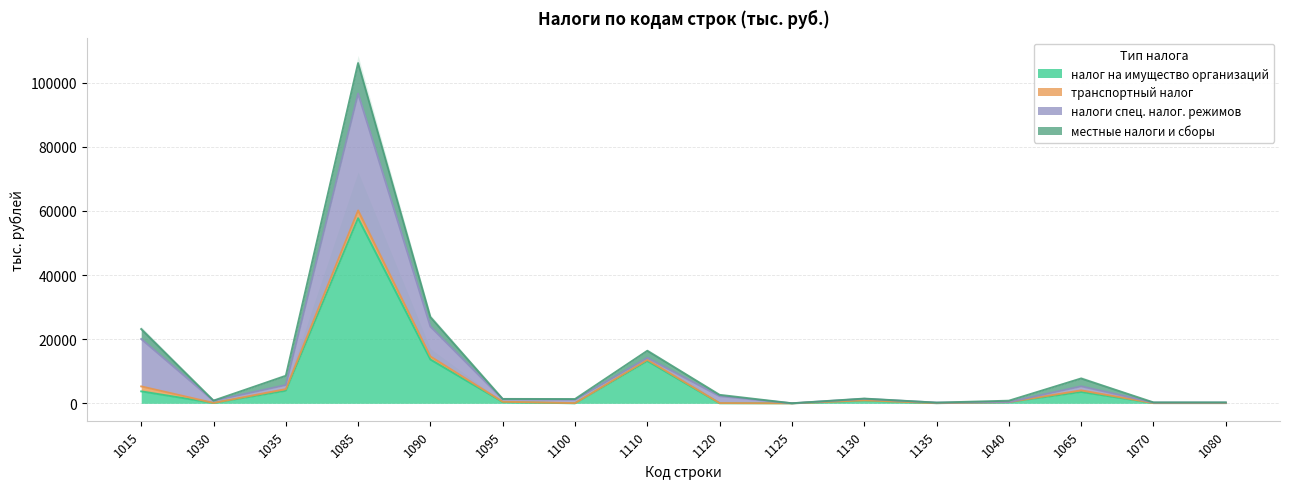

At which category is the sum across all series the highest?

1085